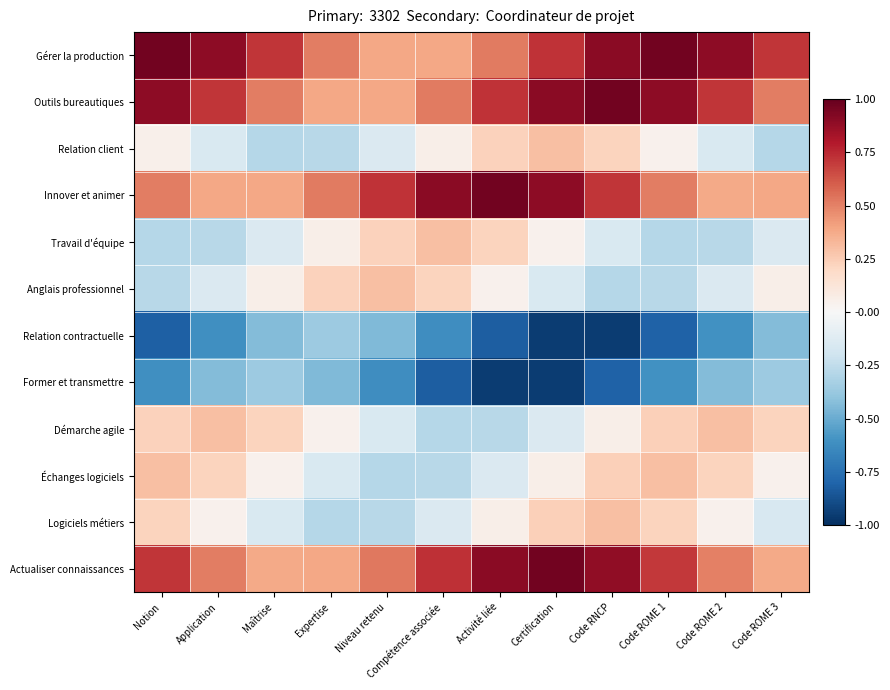

Reading left to right, extract all data points from this chart.

Gérer la production: Notion=1.0	Application=0.9	Maîtrise=0.7	Expertise=0.5	Niveau retenu=0.4	Compétence associée=0.4	Activité liée=0.5	Certification=0.7	Code RNCP=0.9	Code ROME 1=1.0	Code ROME 2=0.9	Code ROME 3=0.7
Outils bureautiques: Notion=0.9	Application=0.7	Maîtrise=0.5	Expertise=0.4	Niveau retenu=0.4	Compétence associée=0.5	Activité liée=0.7	Certification=0.9	Code RNCP=1.0	Code ROME 1=0.9	Code ROME 2=0.7	Code ROME 3=0.5
Relation client: Notion=0.1	Application=-0.2	Maîtrise=-0.3	Expertise=-0.3	Niveau retenu=-0.1	Compétence associée=0.1	Activité liée=0.2	Certification=0.3	Code RNCP=0.2	Code ROME 1=0.0	Code ROME 2=-0.2	Code ROME 3=-0.3
Innover et animer: Notion=0.5	Application=0.4	Maîtrise=0.4	Expertise=0.5	Niveau retenu=0.7	Compétence associée=0.9	Activité liée=1.0	Certification=0.9	Code RNCP=0.7	Code ROME 1=0.5	Code ROME 2=0.4	Code ROME 3=0.4
Travail d'équipe: Notion=-0.3	Application=-0.3	Maîtrise=-0.1	Expertise=0.1	Niveau retenu=0.2	Compétence associée=0.3	Activité liée=0.2	Certification=0.0	Code RNCP=-0.2	Code ROME 1=-0.3	Code ROME 2=-0.3	Code ROME 3=-0.1
Anglais professionnel: Notion=-0.3	Application=-0.1	Maîtrise=0.1	Expertise=0.2	Niveau retenu=0.3	Compétence associée=0.2	Activité liée=0.0	Certification=-0.2	Code RNCP=-0.3	Code ROME 1=-0.3	Code ROME 2=-0.1	Code ROME 3=0.1
Relation contractuelle: Notion=-0.8	Application=-0.6	Maîtrise=-0.4	Expertise=-0.4	Niveau retenu=-0.4	Compétence associée=-0.6	Activité liée=-0.8	Certification=-1.0	Code RNCP=-0.9	Code ROME 1=-0.8	Code ROME 2=-0.6	Code ROME 3=-0.4
Former et transmettre: Notion=-0.6	Application=-0.4	Maîtrise=-0.4	Expertise=-0.4	Niveau retenu=-0.6	Compétence associée=-0.8	Activité liée=-1.0	Certification=-0.9	Code RNCP=-0.8	Code ROME 1=-0.6	Code ROME 2=-0.4	Code ROME 3=-0.4
Démarche agile: Notion=0.2	Application=0.3	Maîtrise=0.2	Expertise=0.0	Niveau retenu=-0.2	Compétence associée=-0.3	Activité liée=-0.3	Certification=-0.1	Code RNCP=0.1	Code ROME 1=0.2	Code ROME 2=0.3	Code ROME 3=0.2
Échanges logiciels: Notion=0.3	Application=0.2	Maîtrise=0.0	Expertise=-0.2	Niveau retenu=-0.3	Compétence associée=-0.3	Activité liée=-0.1	Certification=0.1	Code RNCP=0.2	Code ROME 1=0.3	Code ROME 2=0.2	Code ROME 3=0.0
Logiciels métiers: Notion=0.2	Application=0.0	Maîtrise=-0.2	Expertise=-0.3	Niveau retenu=-0.3	Compétence associée=-0.1	Activité liée=0.1	Certification=0.2	Code RNCP=0.3	Code ROME 1=0.2	Code ROME 2=0.0	Code ROME 3=-0.2
Actualiser connaissances: Notion=0.7	Application=0.5	Maîtrise=0.4	Expertise=0.4	Niveau retenu=0.5	Compétence associée=0.7	Activité liée=0.9	Certification=1.0	Code RNCP=0.9	Code ROME 1=0.7	Code ROME 2=0.5	Code ROME 3=0.4